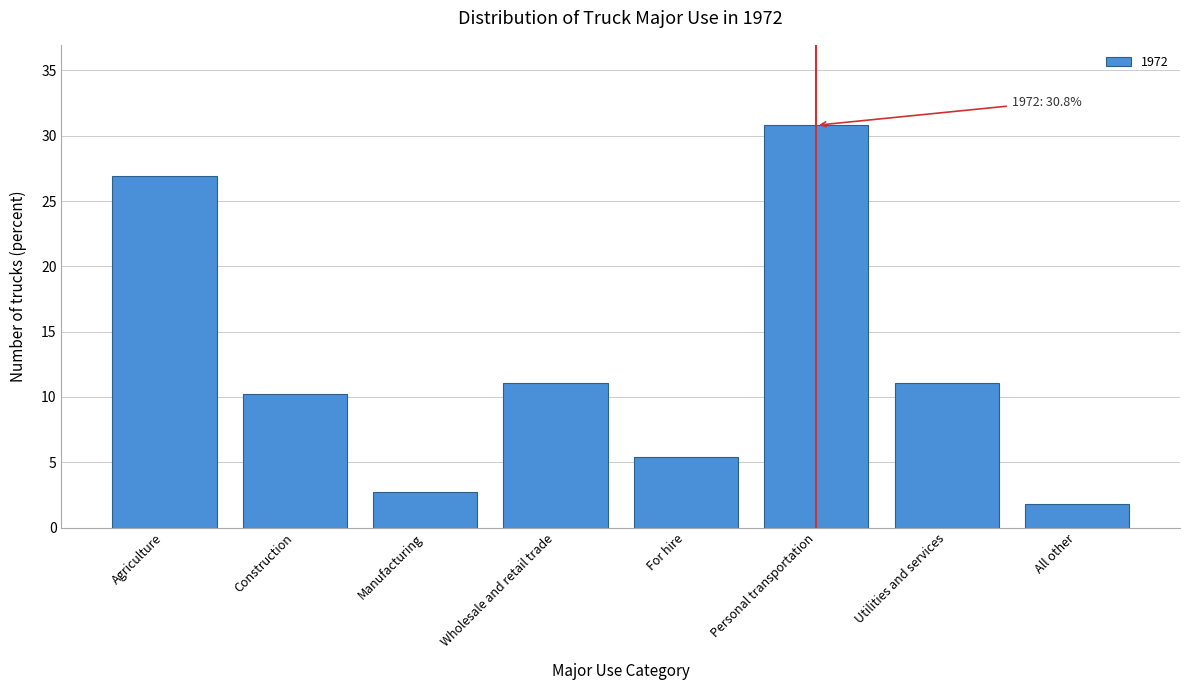

Reading right to left, transcribe all the data shown in this chart.

1.8	11.1	30.8	5.4	11.1	2.7	10.2	26.9